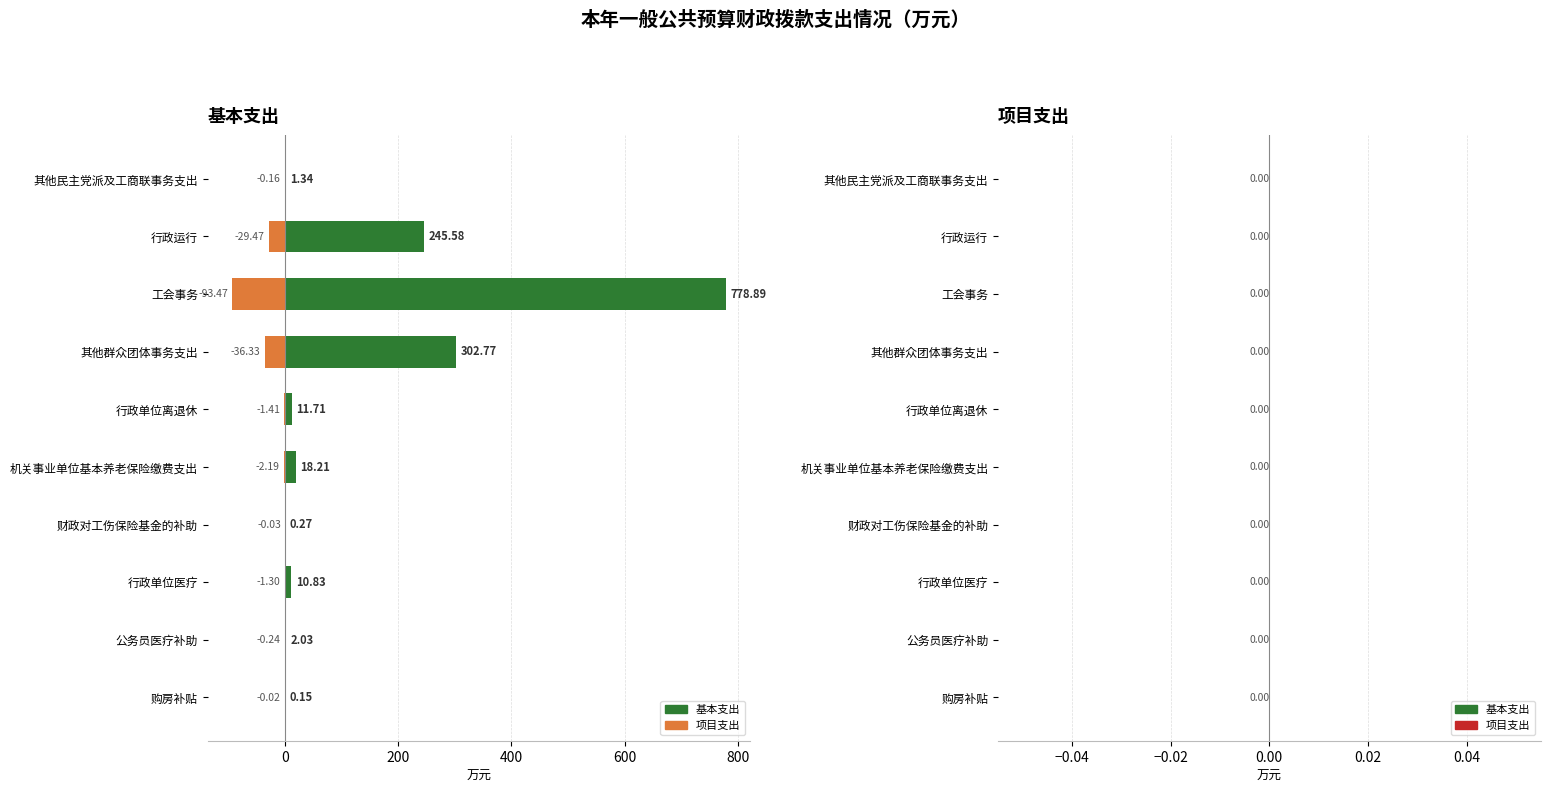

What is the smallest value displayed?

-93.5